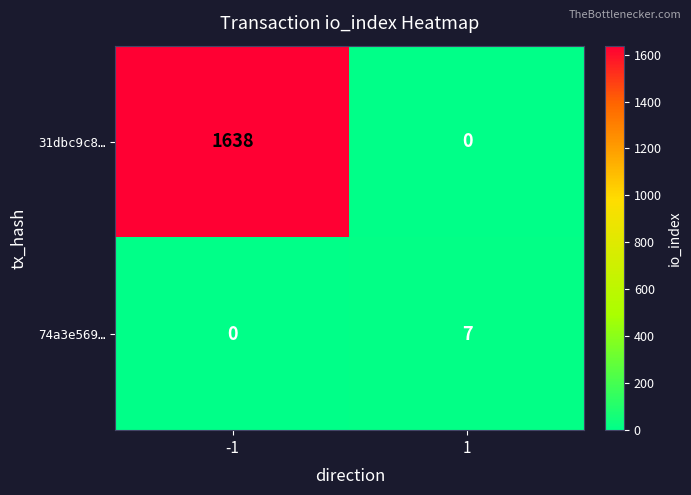

Is it true that 31dbc9c8… equals 1638 at -1?

True